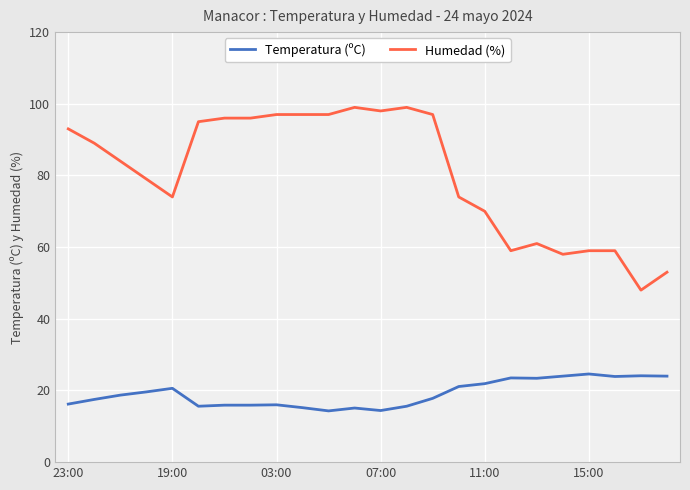

Is this an area chart (filled region under the line)?

No